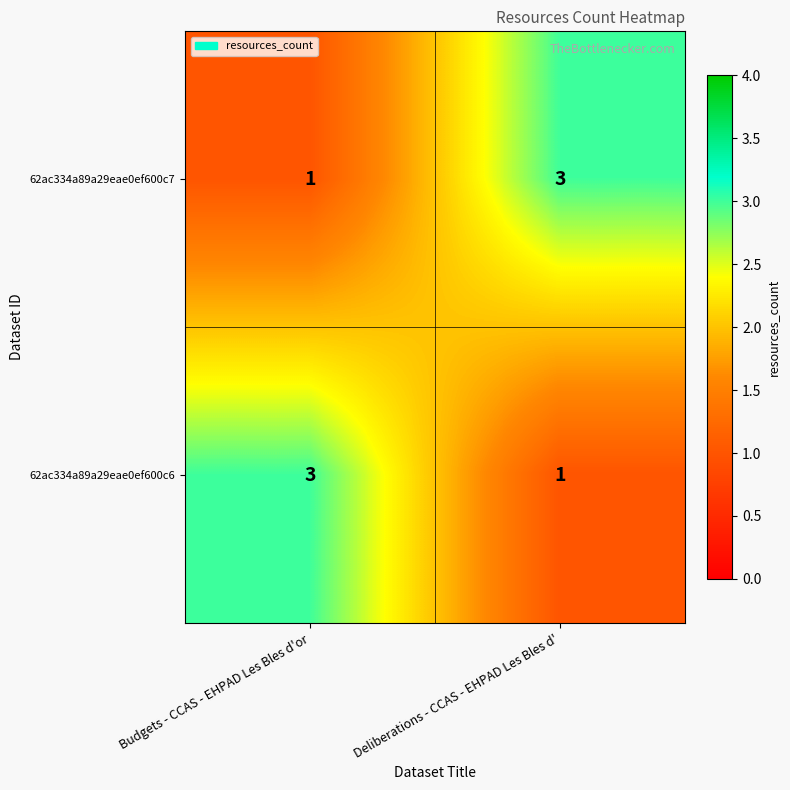

Is it true that 62ac334a89a29eae0ef600c7 equals 3 at Deliberations - CCAS - EHPAD Les Bles d'?

True